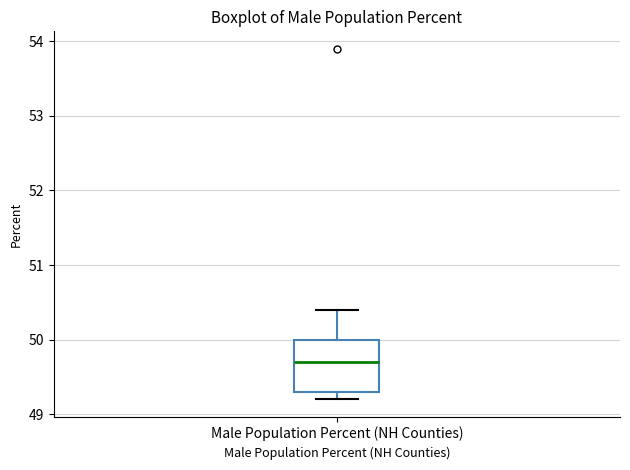

Where is the lower edge of the box for Male Population Percent (NH Counties) on the y-axis? The values are not printed on the chart, so give them approximately, as read against the axis.

49.3